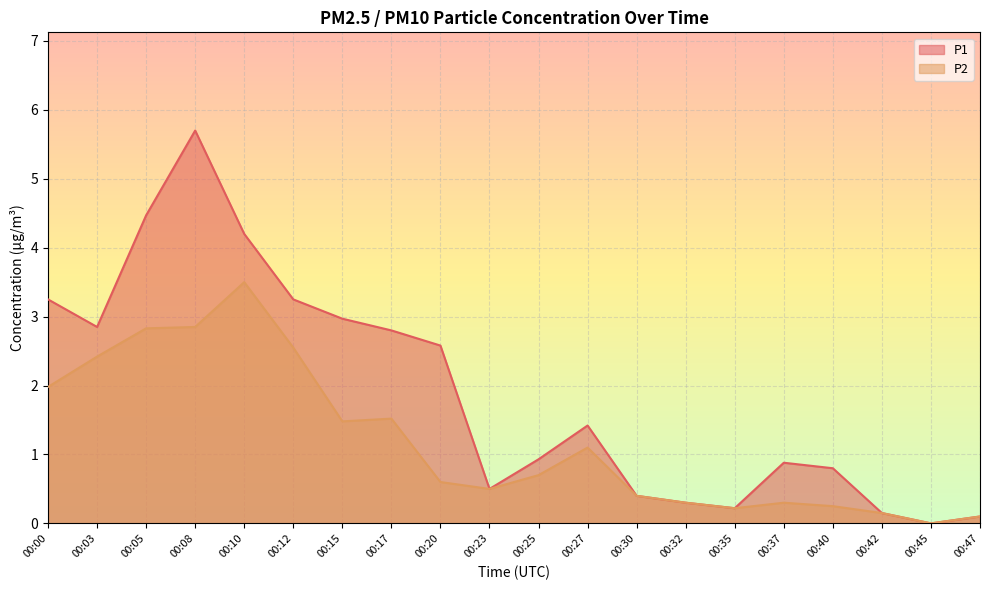

Is the value of P1 at 00:05 greater than the value of P2 at 00:37?

Yes